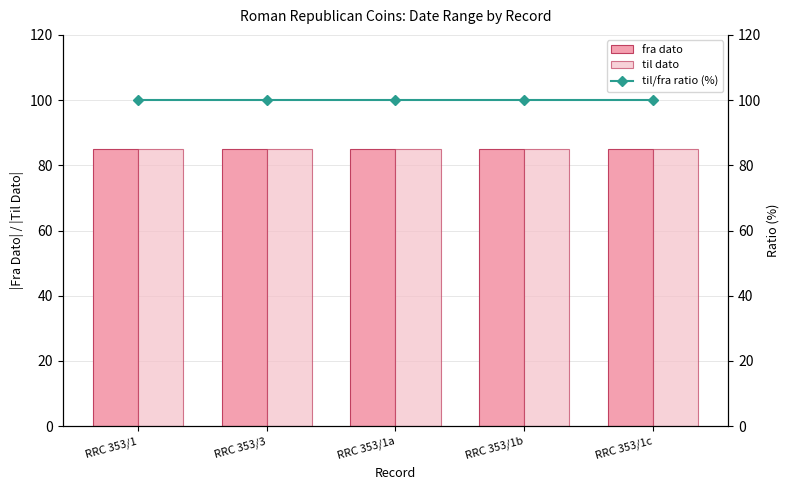

What is the label of the 2nd bar from the right?

RRC 353/1b